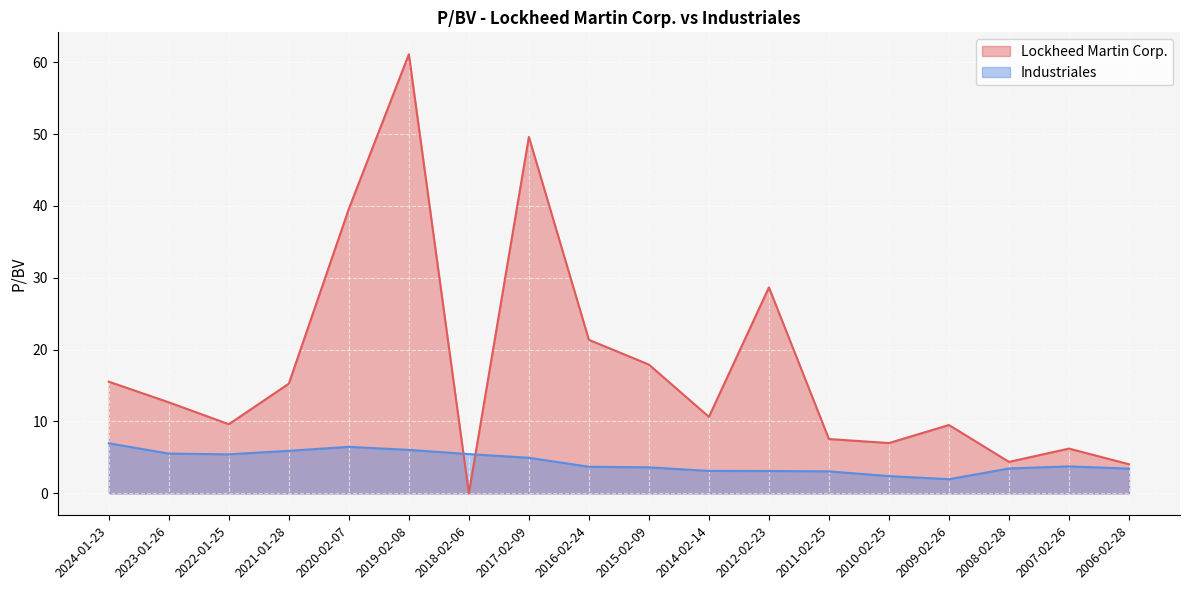

Is the value of Lockheed Martin Corp. at 2020-02-07 greater than the value of Industriales at 2011-02-25?

Yes